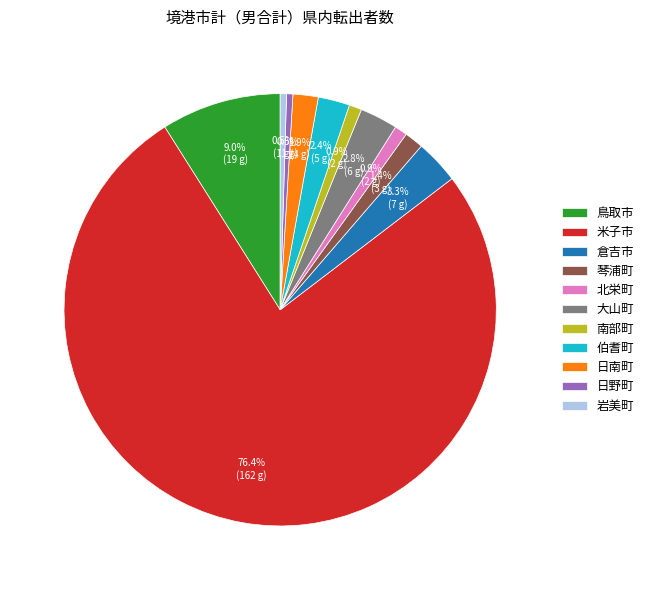

Which category accounts for the majority?

米子市